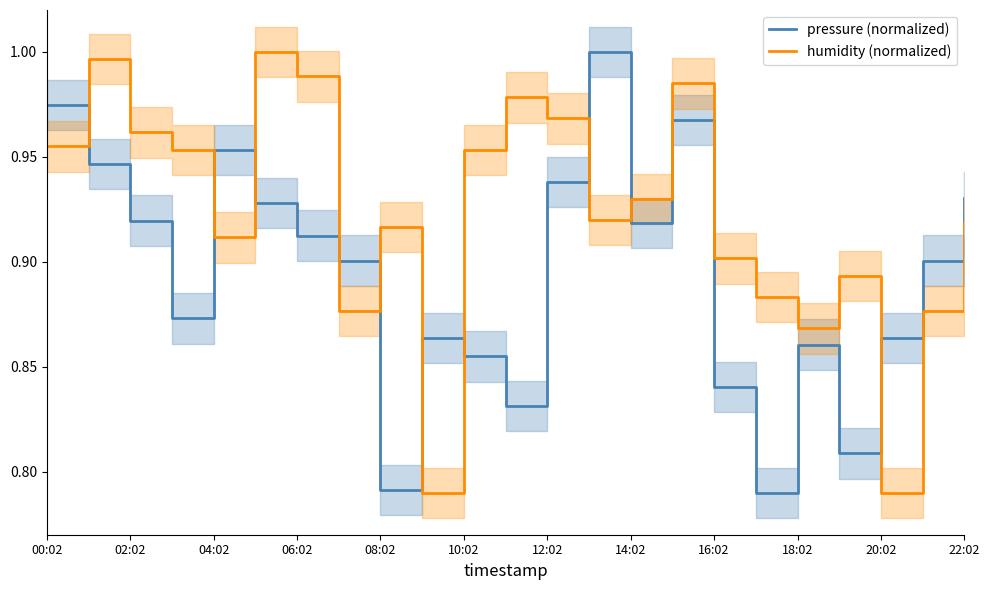

At which category is the sum across all series the highest?

15